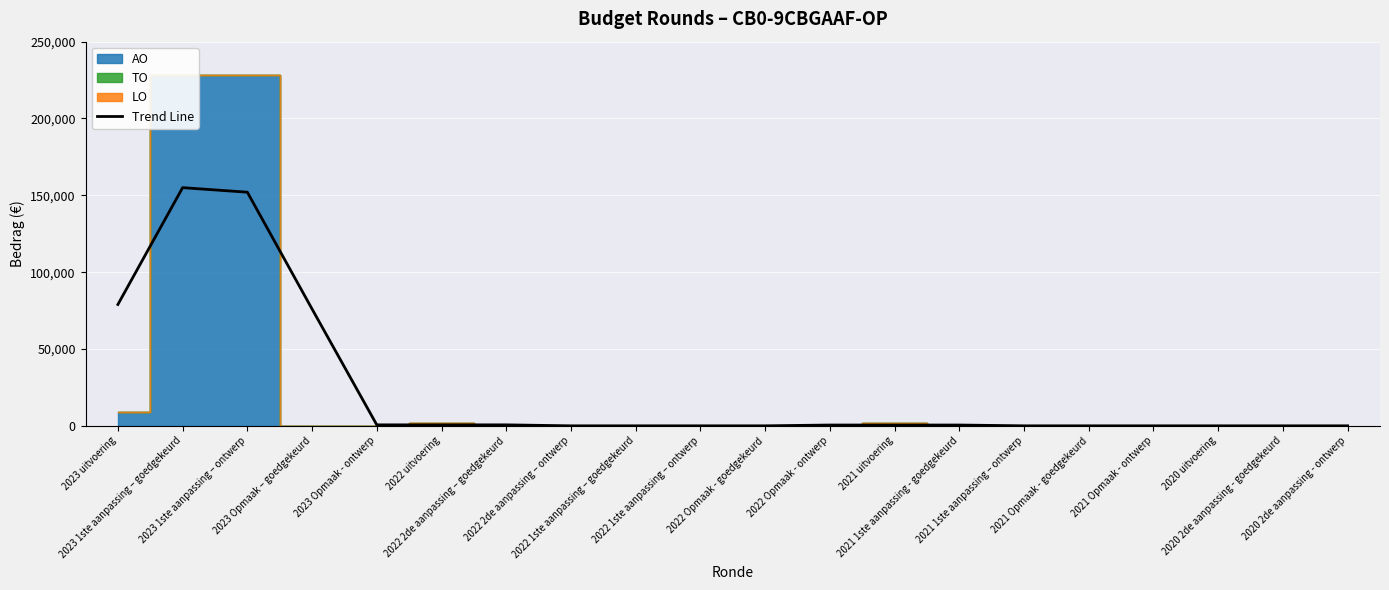

At which category does the chart reach its minimum across all series?

2022 2de aanpassing – ontwerp